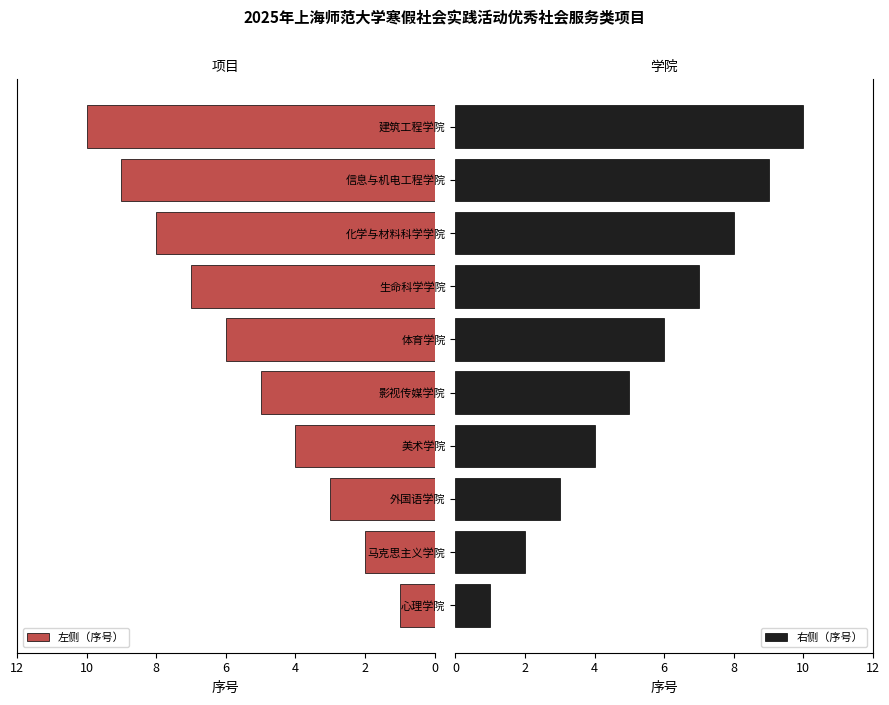

Rank the series by their maximum value, from lowest to highest.

左侧（序号）, 右侧（序号）